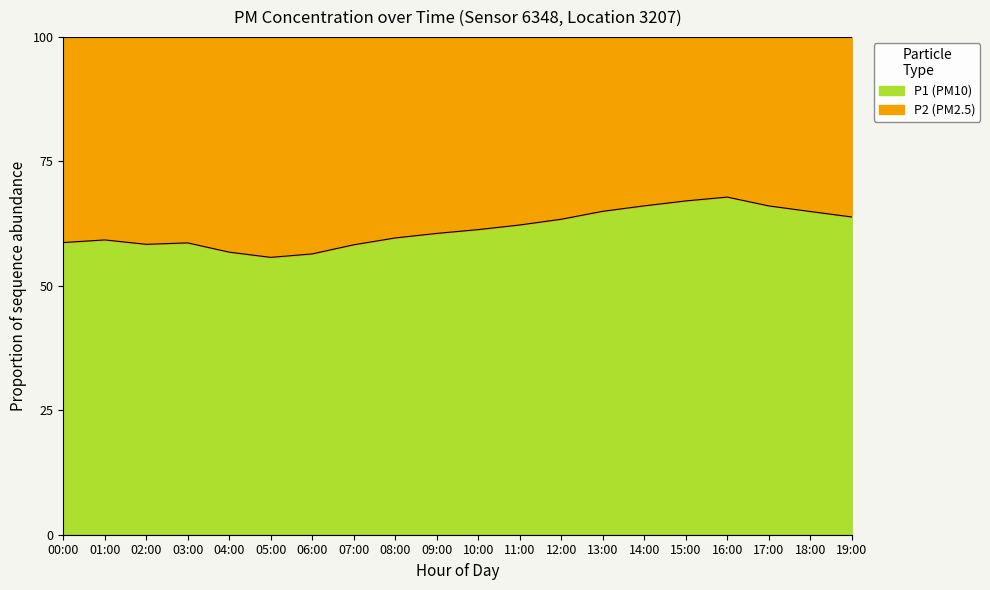

What is the label of the 1st point from the left?

00:00